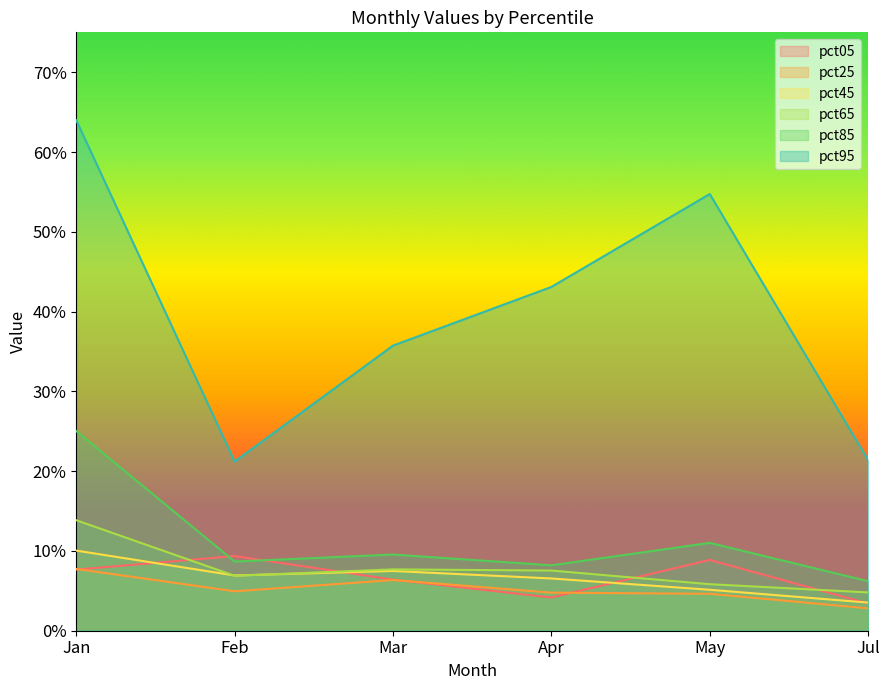

Reading left to right, list all the values displayed in this chart.

pct05: 0.1	0.1	0.1	0.0	0.1	0.0
pct25: 0.1	0.0	0.1	0.0	0.0	0.0
pct45: 0.1	0.1	0.1	0.1	0.1	0.0
pct65: 0.1	0.1	0.1	0.1	0.1	0.0
pct85: 0.3	0.1	0.1	0.1	0.1	0.1
pct95: 0.6	0.2	0.4	0.4	0.5	0.2